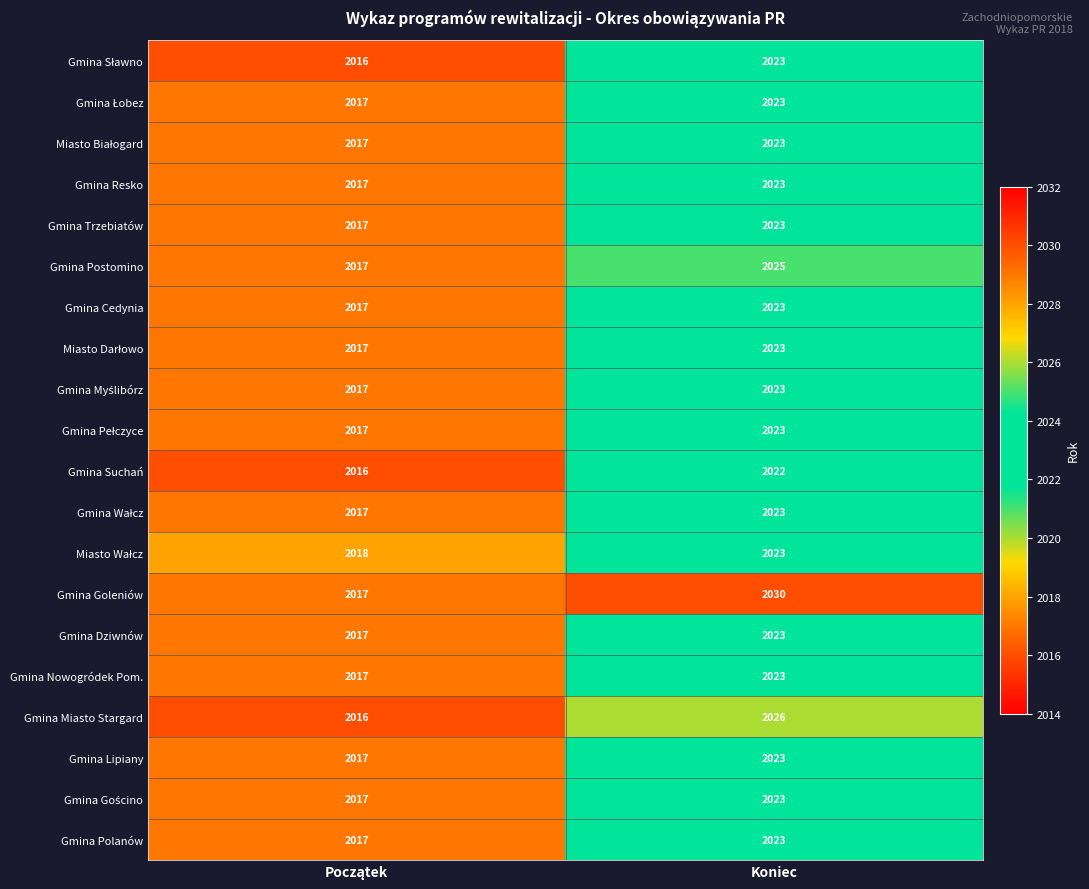

What is the average value of the Gmina Miasto Stargard series?

2021